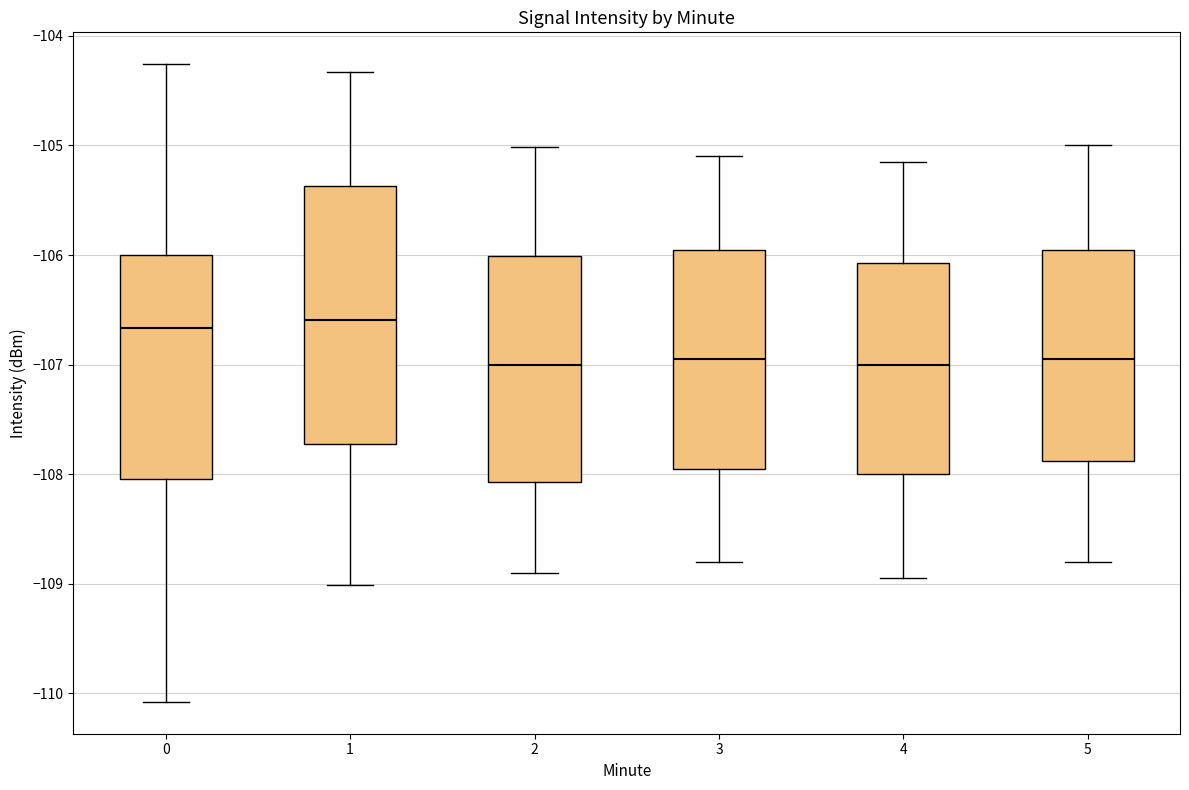

Comparing the boxes themselves (not the whiskers), which one is the tallest?

1